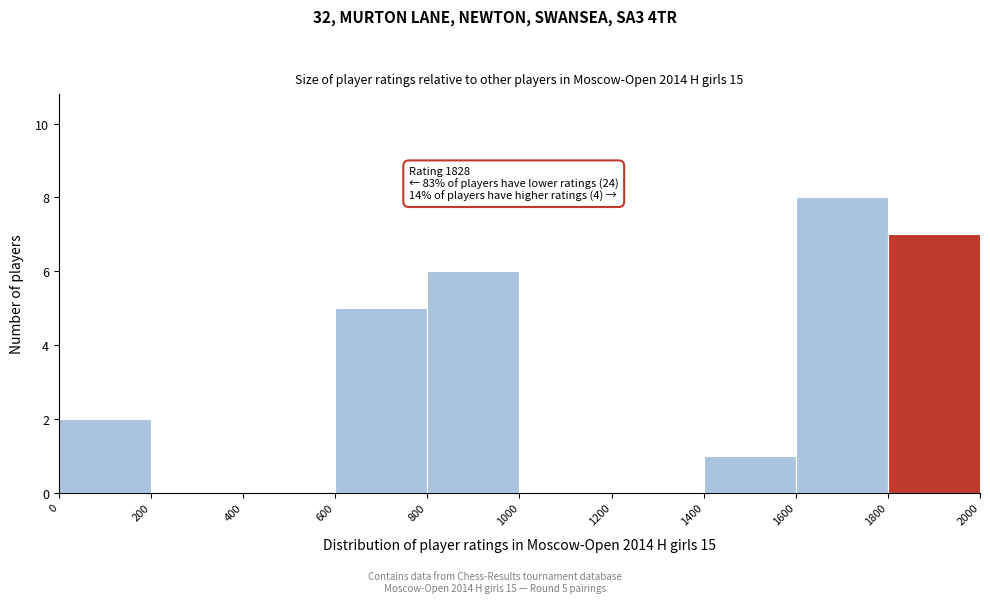

Which range on the x-axis has the tallest bar?

1600 to 1800